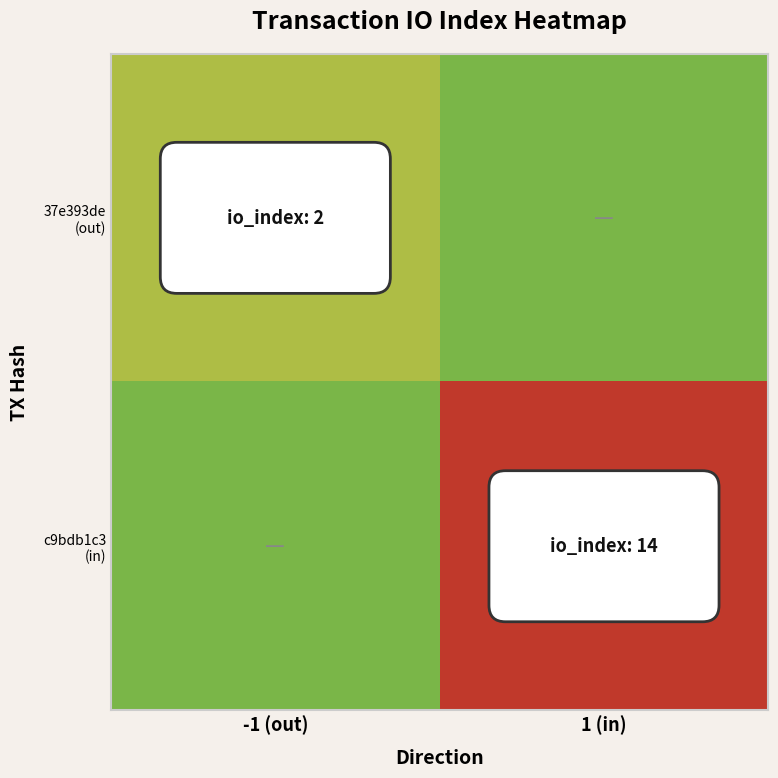

List the series in order of their peak value, lowest first.

37e393de (out), c9bdb1c3 (in)